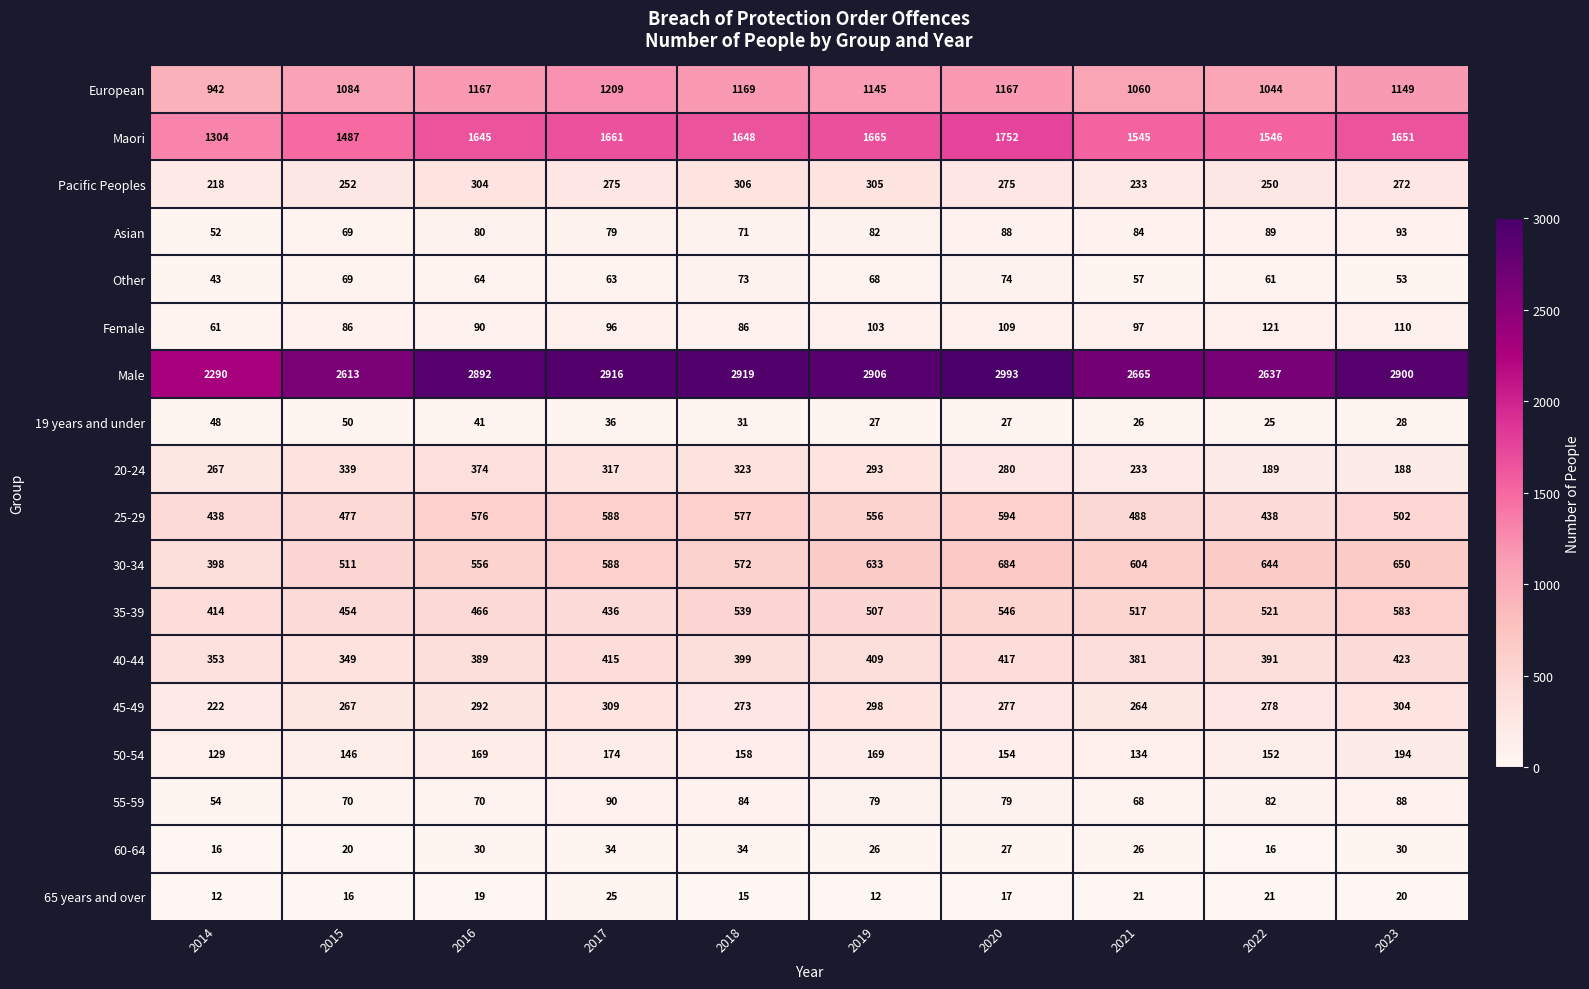

Where does the 50-54 series first go above 158?

2016